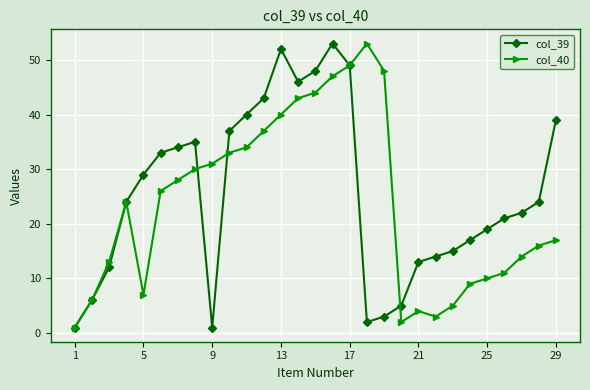

What is the greatest value displayed?

53